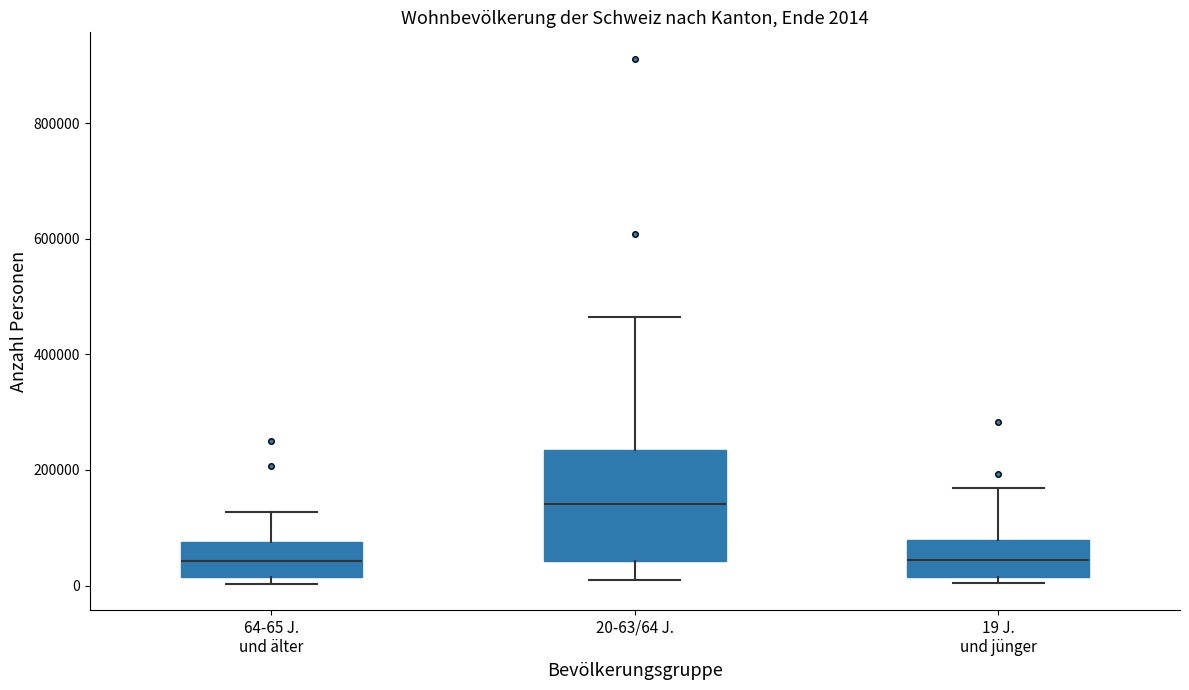

Which box is the tallest, from its lower edge to its upper edge?

20-63/64 J.